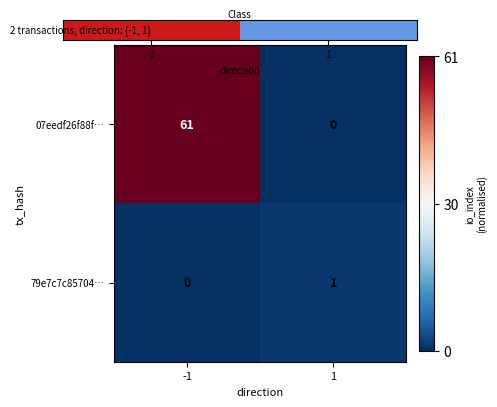

What is the maximum value for 07eedf26f88f…?

61